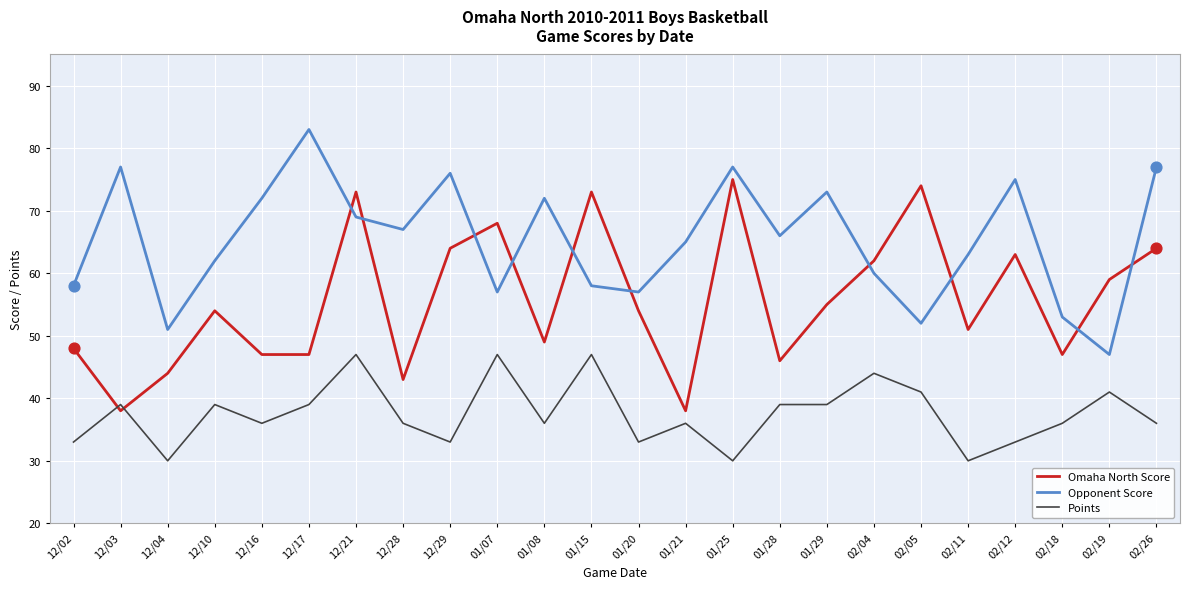

What are all the series names shown in the legend?

Omaha North Score, Opponent Score, Points